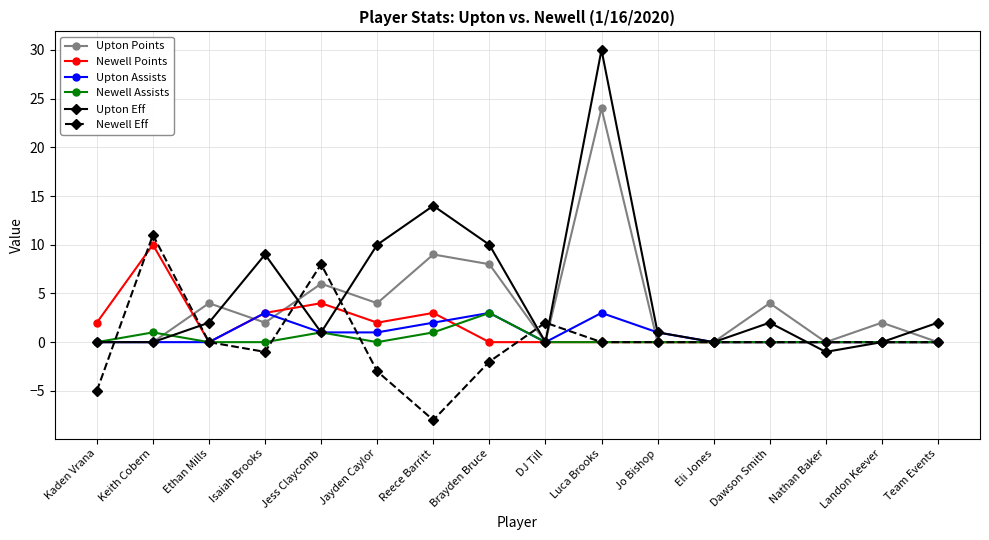

Which series has the largest total across all categories?

Upton Eff